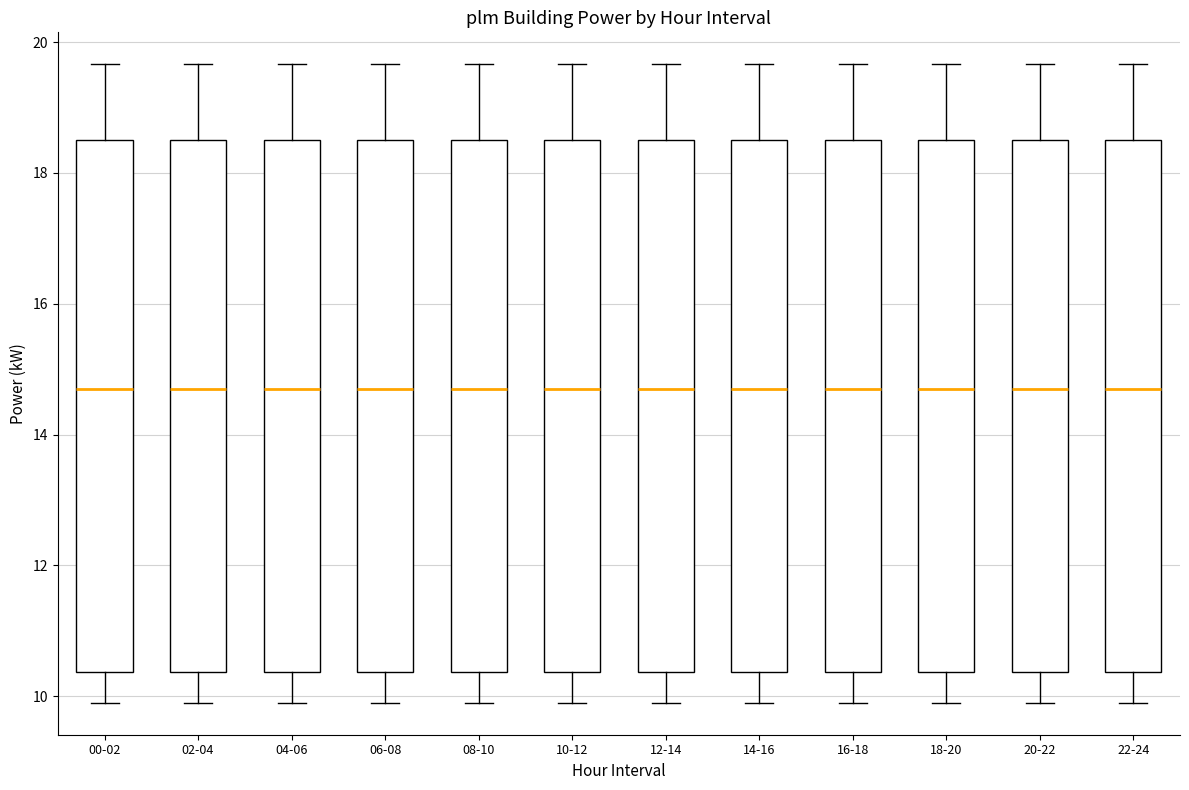

Where does the upper whisker of the box for 00-02 end on the y-axis? The values are not printed on the chart, so give them approximately, as read against the axis.

19.6